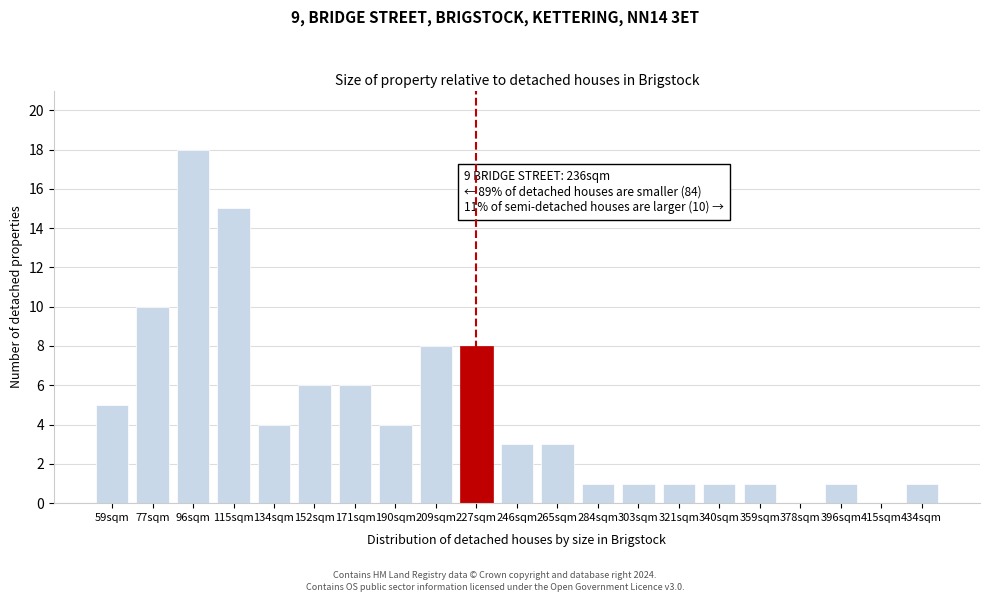

Reading right to left, what are all the values shown in this chart?

434sqm=1	415sqm=0	396sqm=1	378sqm=0	359sqm=1	340sqm=1	321sqm=1	303sqm=1	284sqm=1	265sqm=3	246sqm=3	227sqm=8	209sqm=8	190sqm=4	171sqm=6	152sqm=6	134sqm=4	115sqm=15	96sqm=18	77sqm=10	59sqm=5